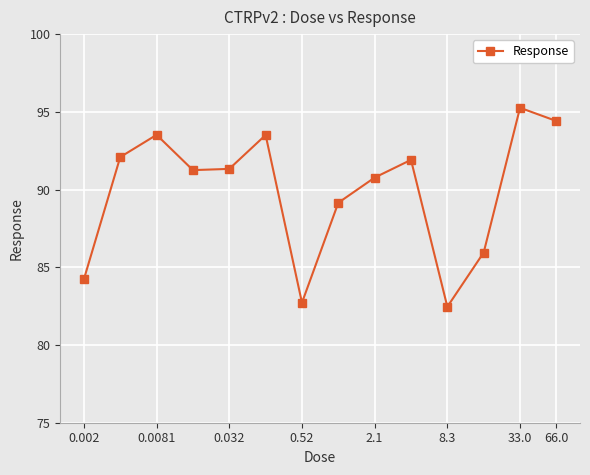

What is the difference between the second highest and second lowest values?

11.7